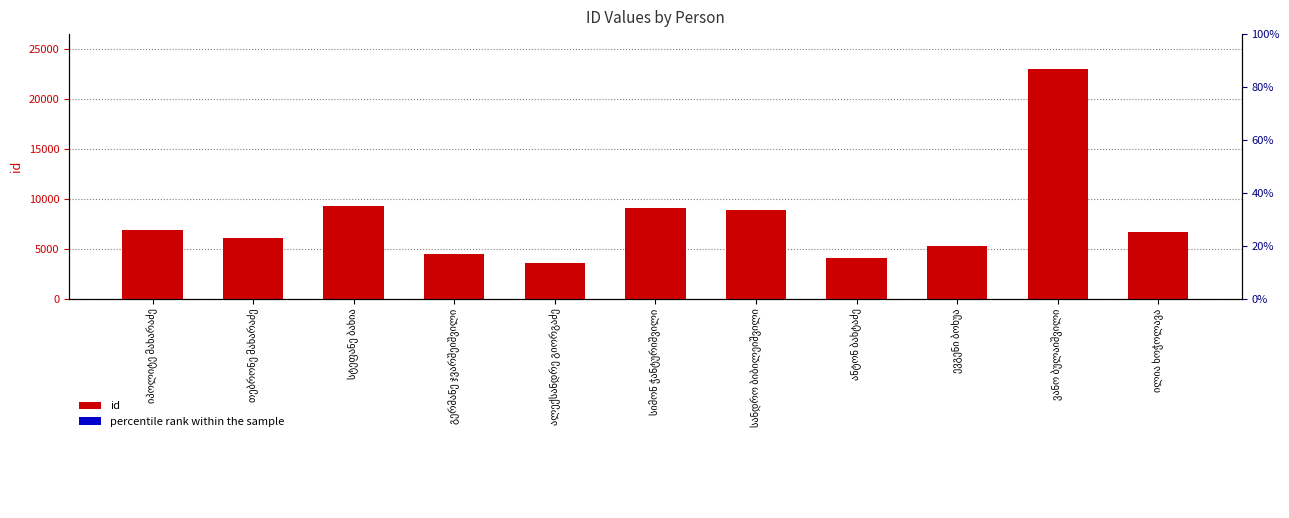

Which series changed the most between სტეფანე ბახია and სიმონ ჭანტურიშვილი?

id